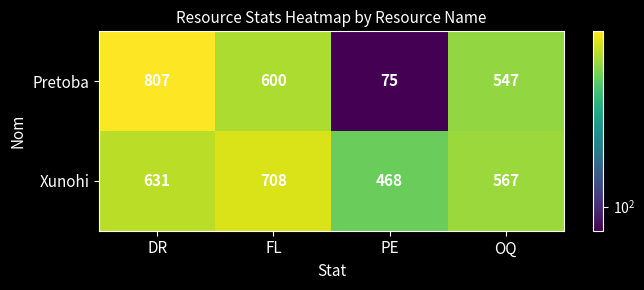

What is the sum of all Xunohi values?

2374